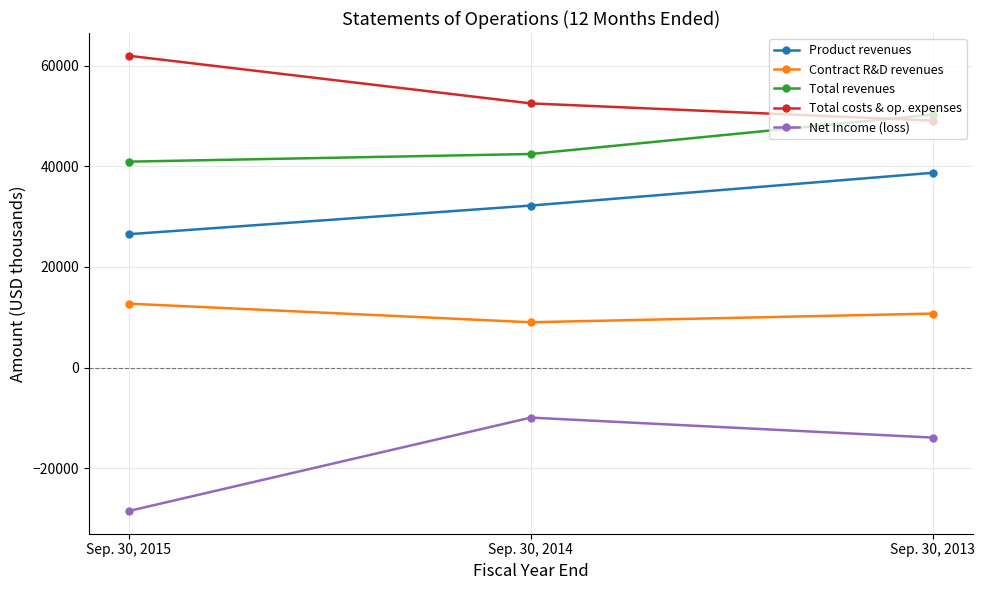

Where is Total costs & op. expenses nearest to the value 55507?

Sep. 30, 2014